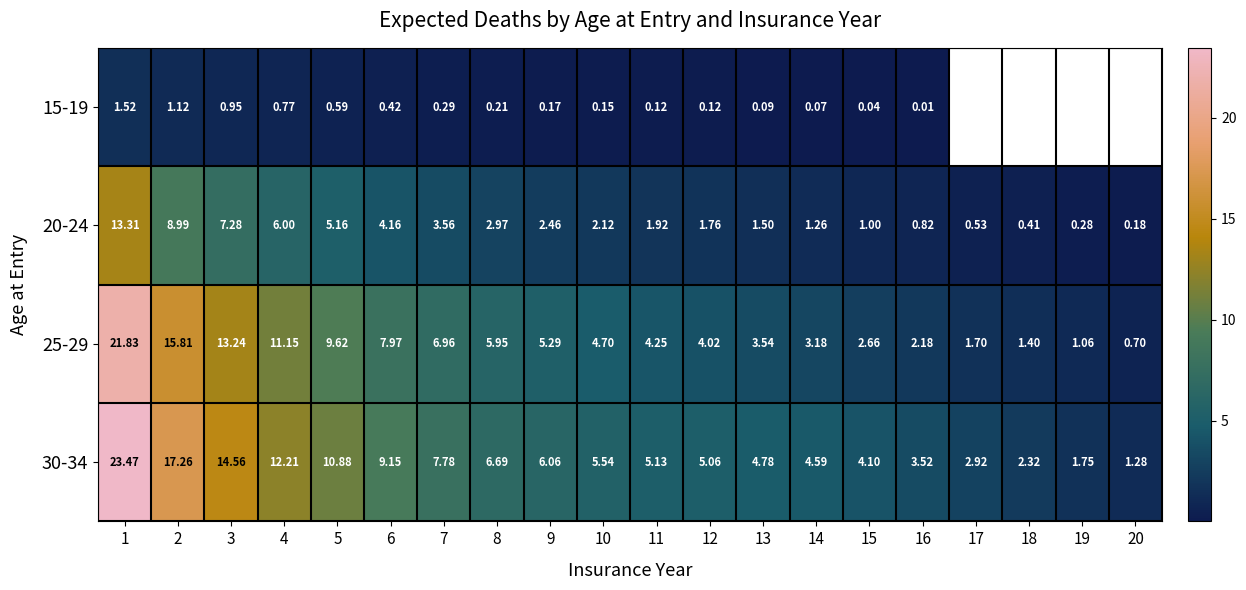

At which category is the sum across all series the highest?

1